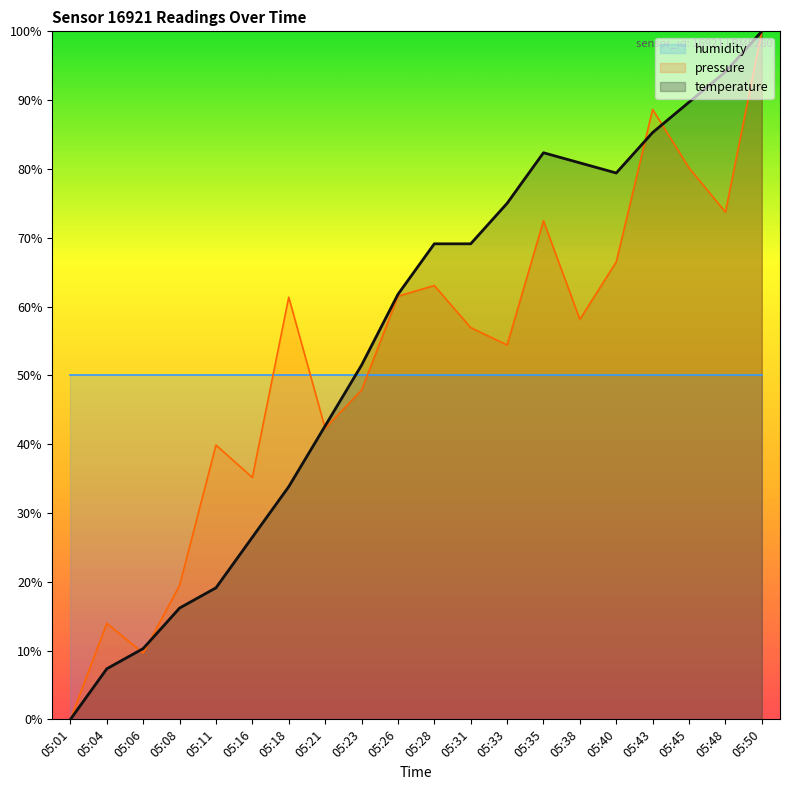

Is the value of temperature at 05:38 greater than the value of pressure at 05:43?

No